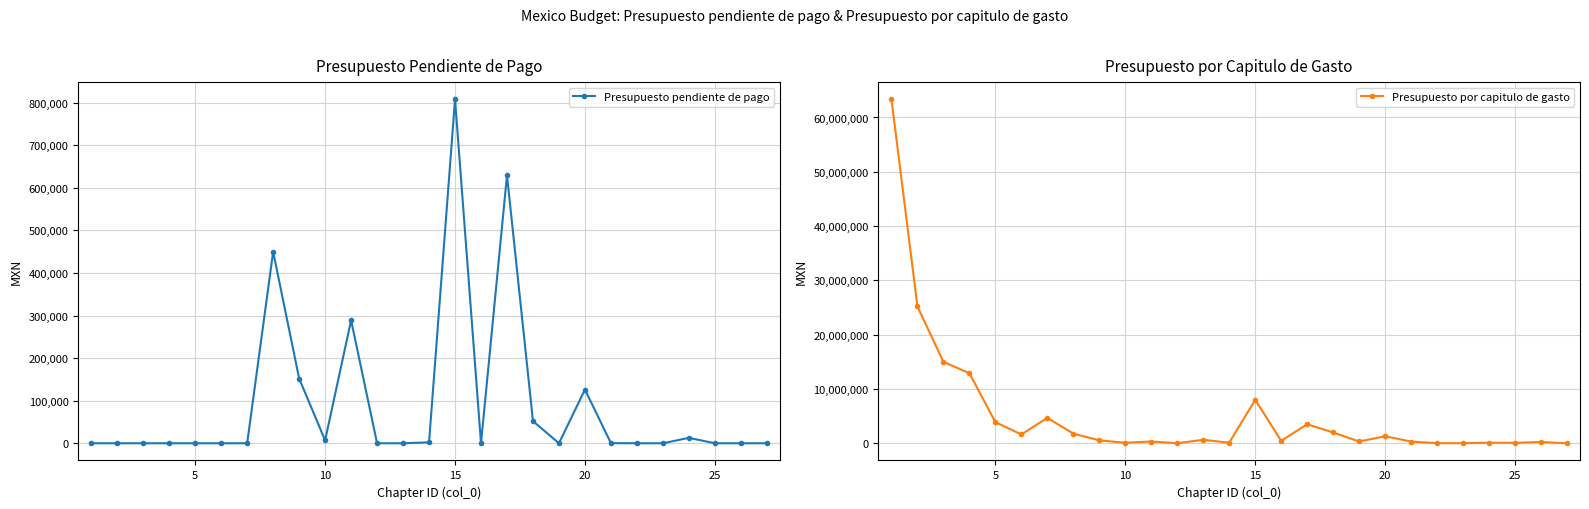

True or false: Presupuesto pendiente de pago has more than 1 points higher than both neighbors.

True